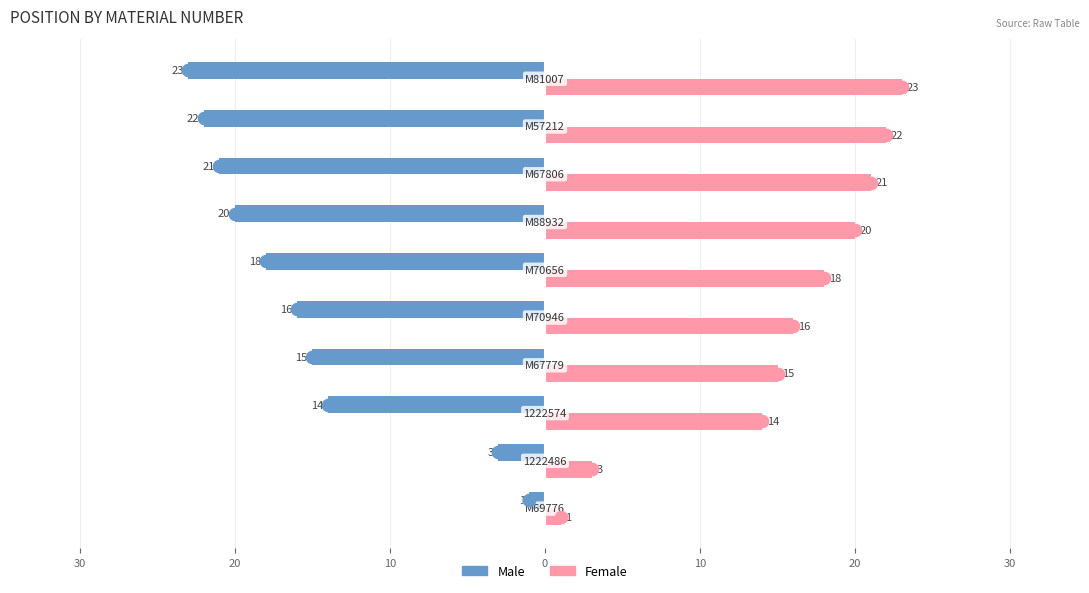

What are all the series names shown in the legend?

Male, Female